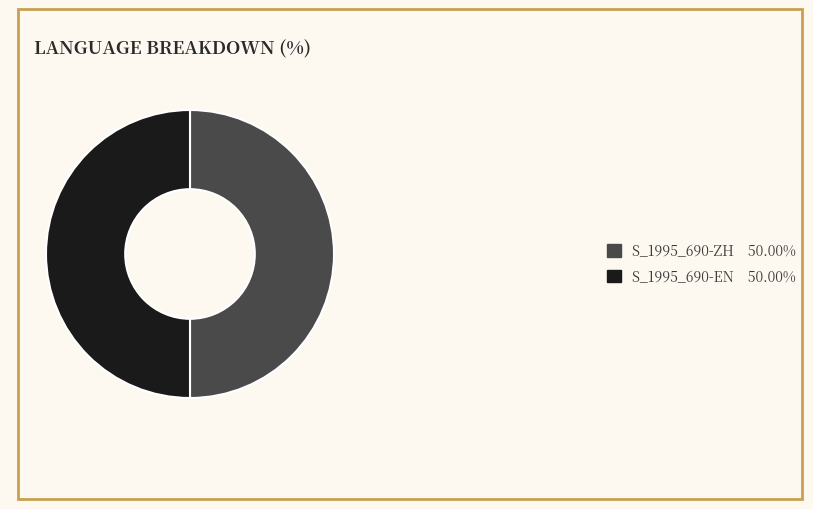

Is the sum of S_1995_690-EN 50.00% and S_1995_690-ZH 50.00% greater than half?

Yes